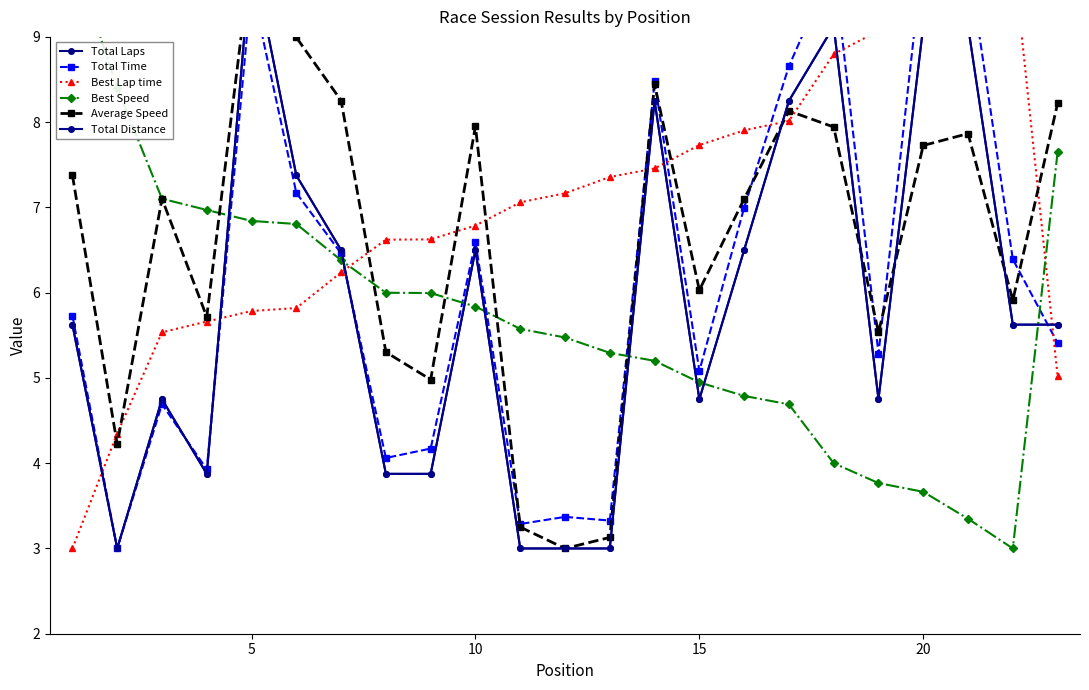

How many lines are shown in the chart?

6